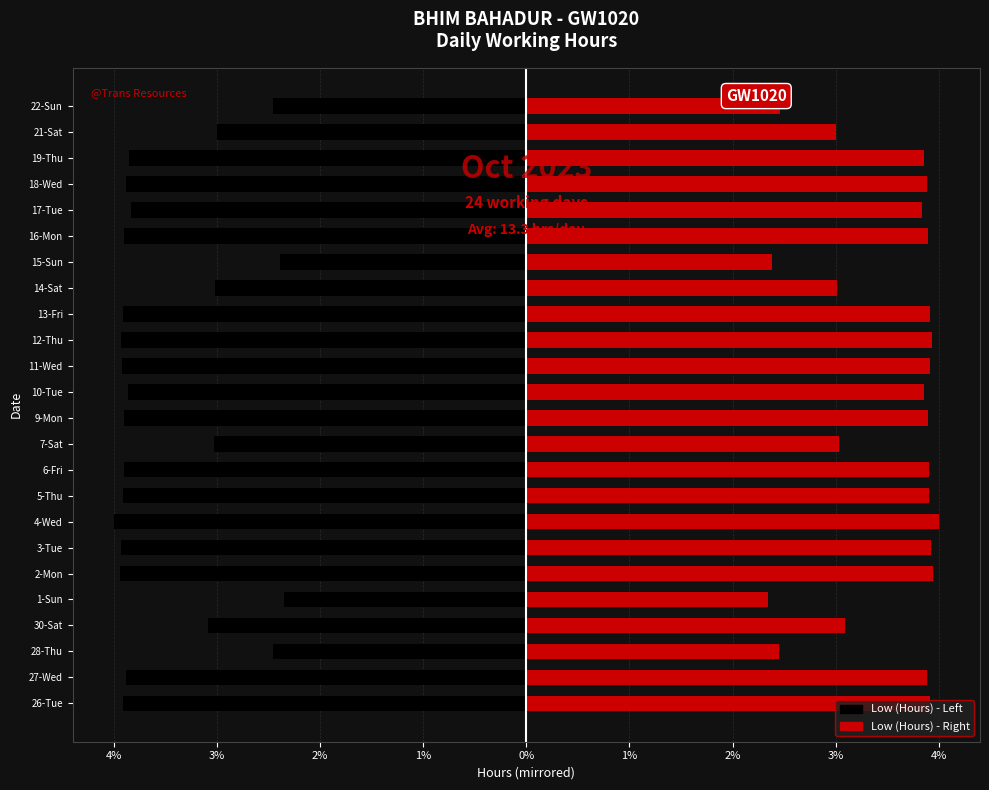

Which series has the largest total across all categories?

Low (Hours) - Right